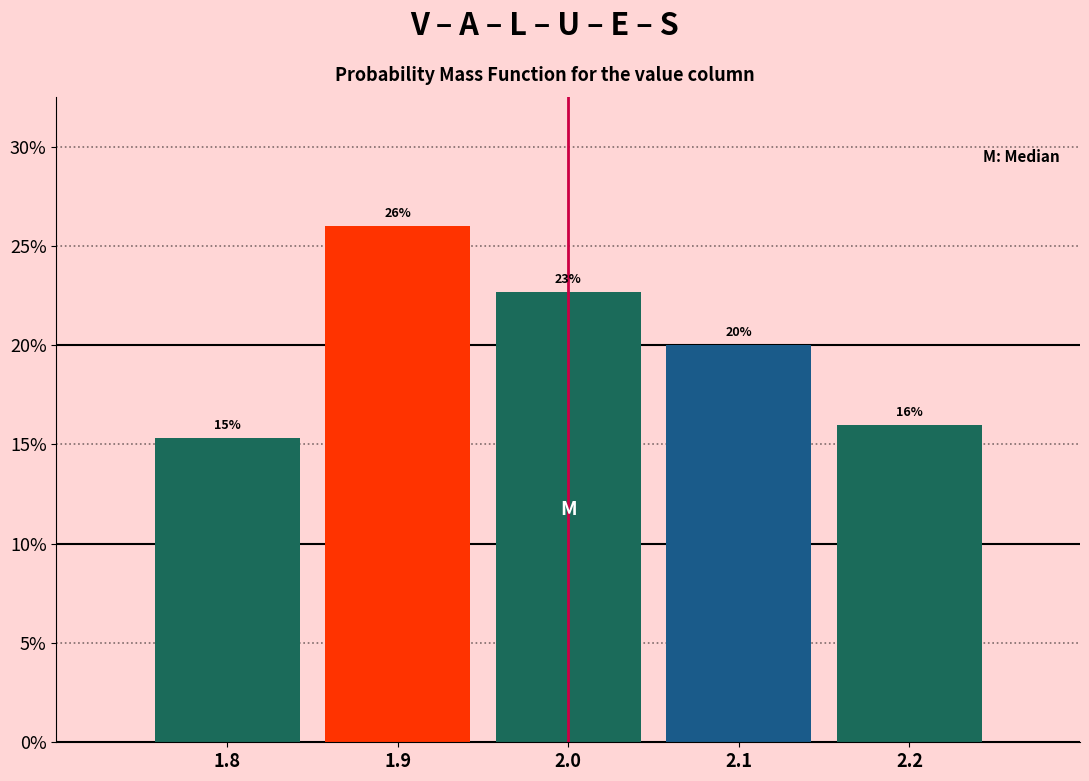

Over which range of the x-axis is the bar tallest?

1.85 to 1.95